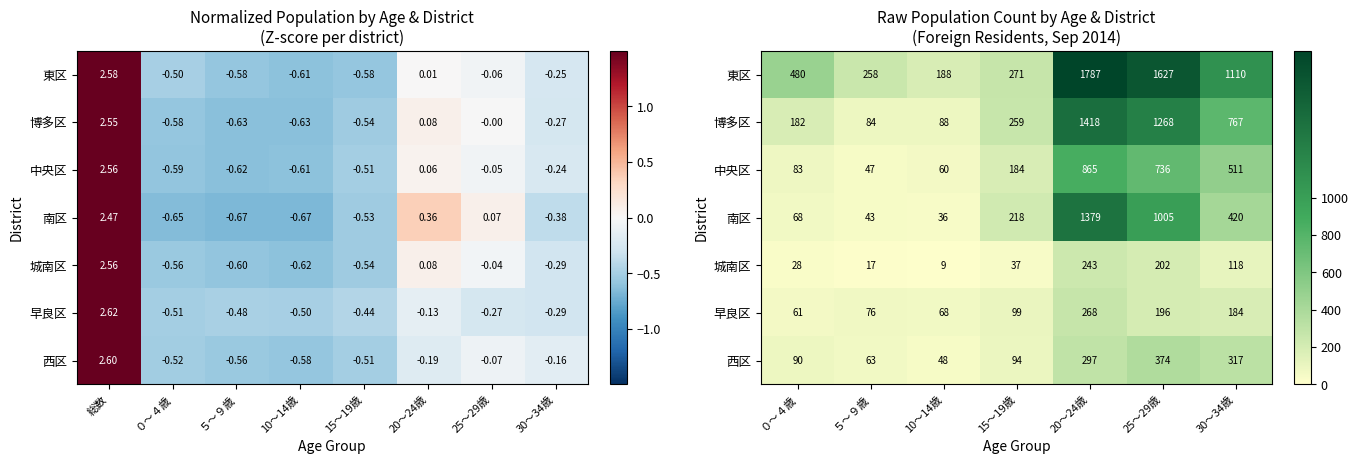

How many data points in 城南区 are above 37?

3